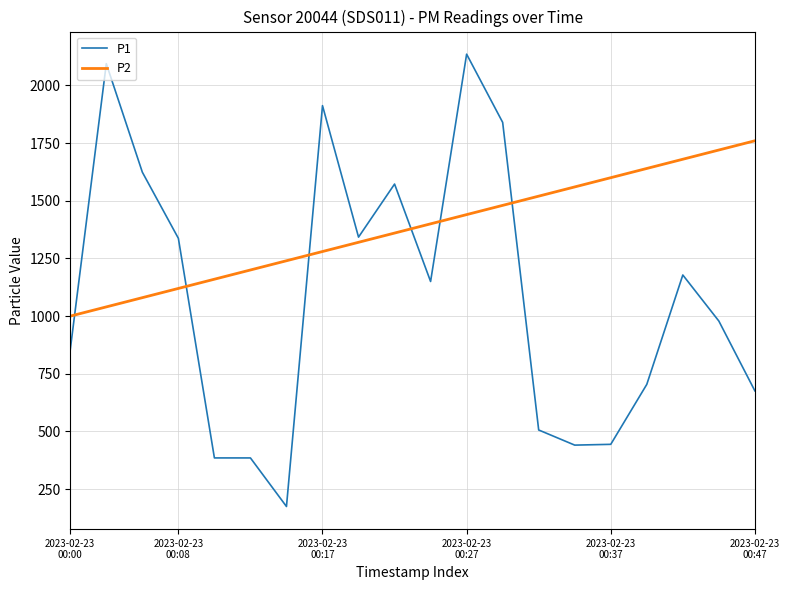

What is the highest value of the P1 series?

2135.2